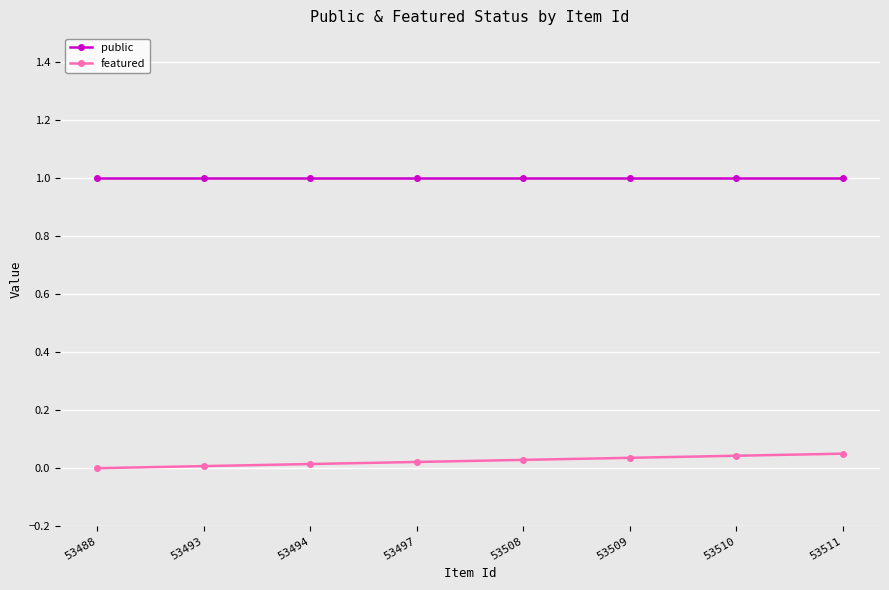

Reading left to right, extract all data points from this chart.

public: 53488=1.0	53493=1.0	53494=1.0	53497=1.0	53508=1.0	53509=1.0	53510=1.0	53511=1.0
featured: 53488=0.0	53493=0.0	53494=0.0	53497=0.0	53508=0.0	53509=0.0	53510=0.0	53511=0.1